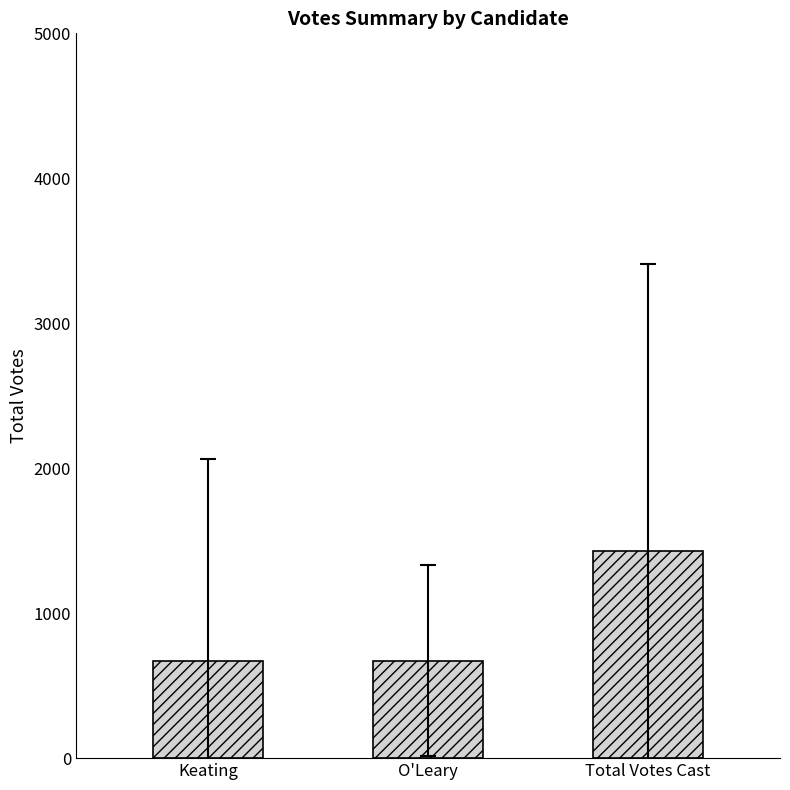

What is the label of the 3rd bar from the right?

Keating